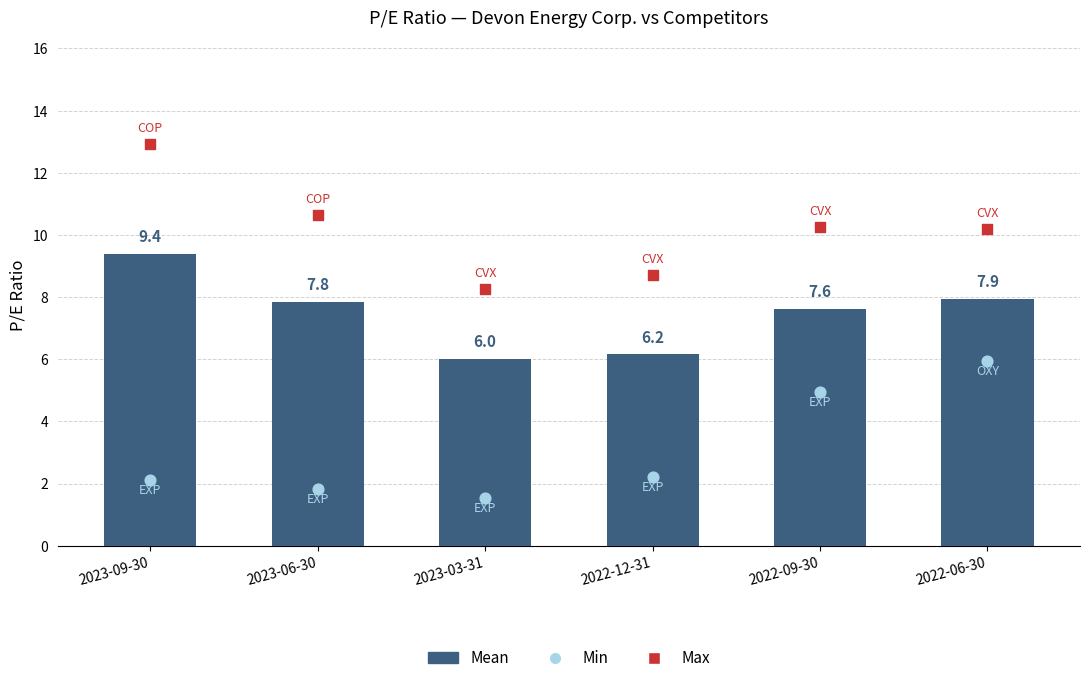

What is the total value across all series at 2023-09-30?

24.4